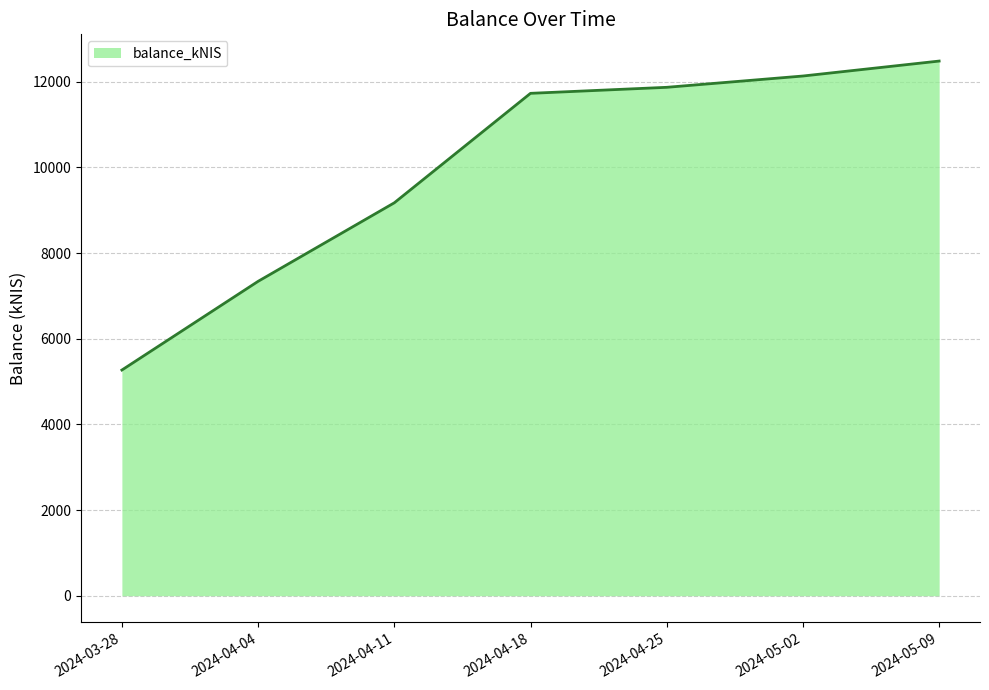

At which category does the chart reach its peak across all series?

2024-05-09